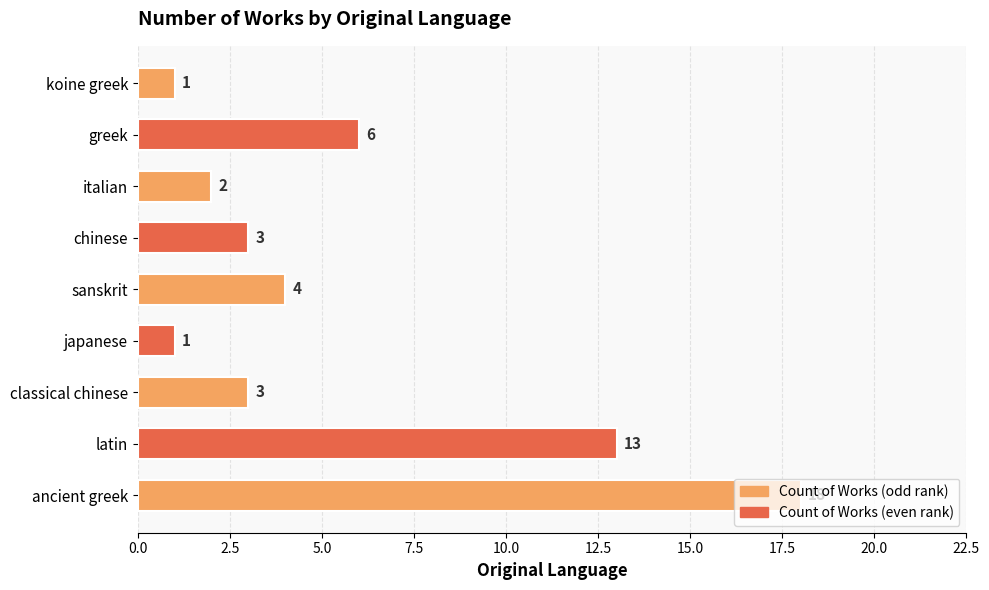

The value at latin is 13. True or false?

True